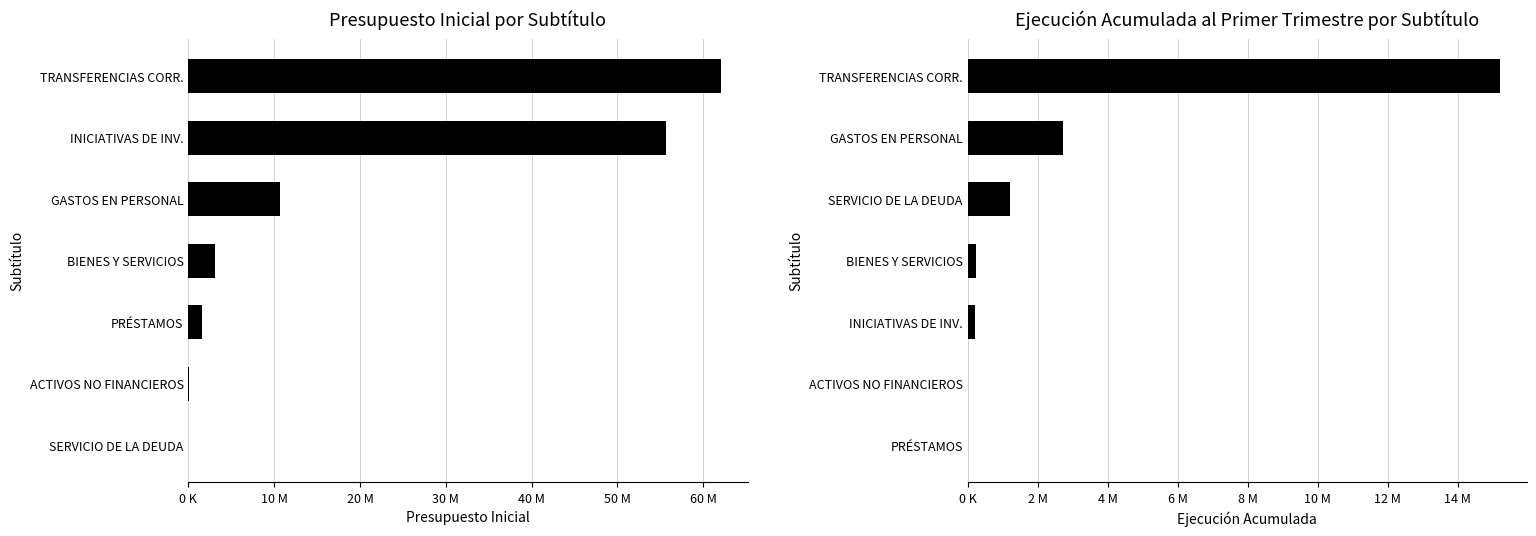

Rank the series by their maximum value, from lowest to highest.

Ejecución Acumulada al Primer Trimestre, Presupuesto Inicial